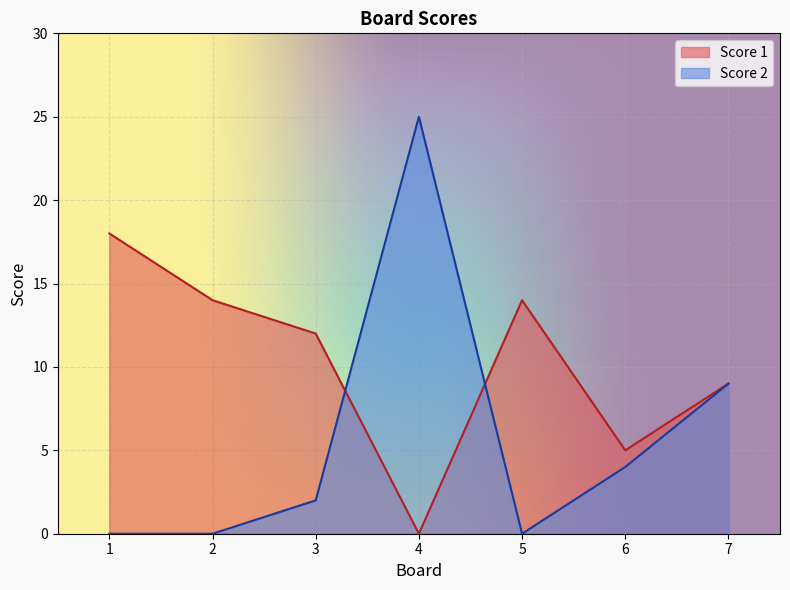

The value of Score 1 at 1 is 18. True or false?

True